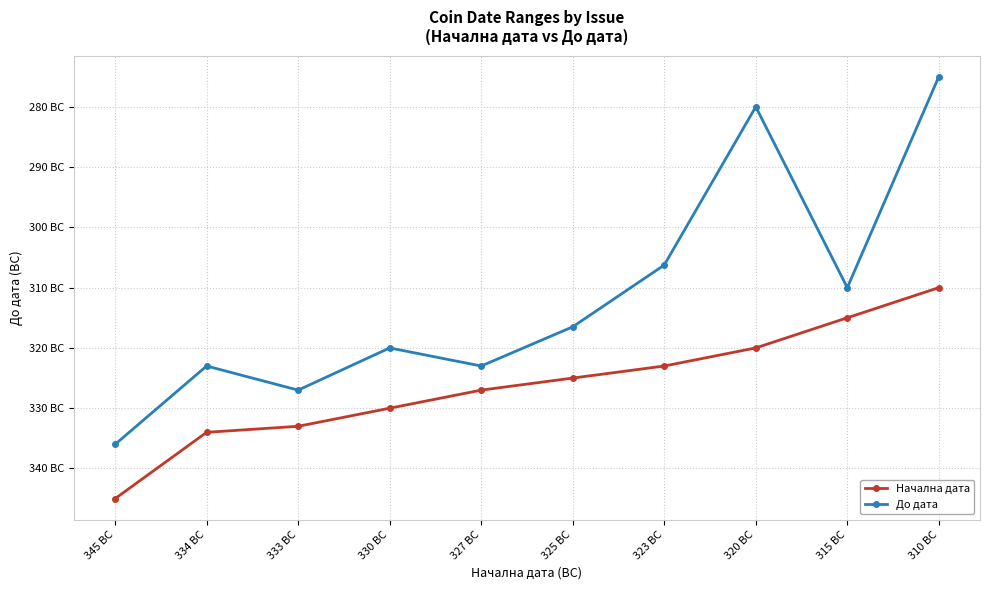

True or false: До дата and Начална дата cross at least once.

False